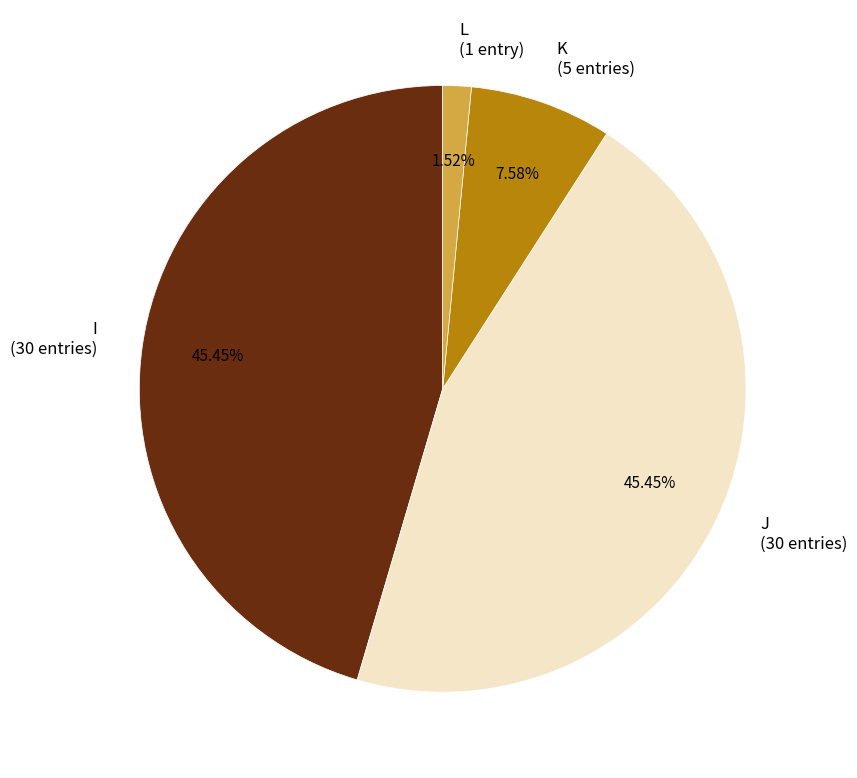

Do J and L together represent more than half of the pie?

No